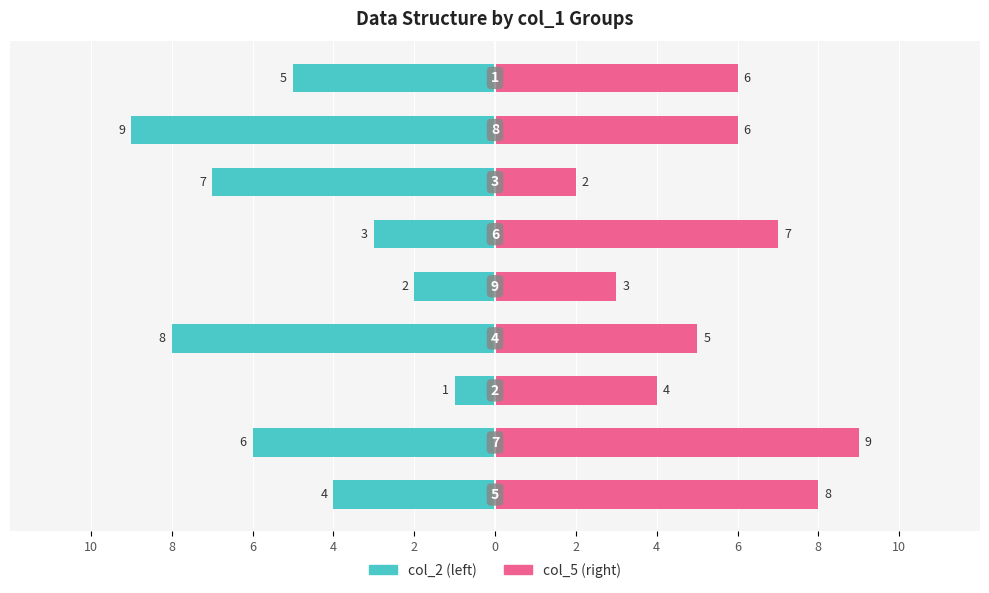

Are the bars horizontal?

Yes